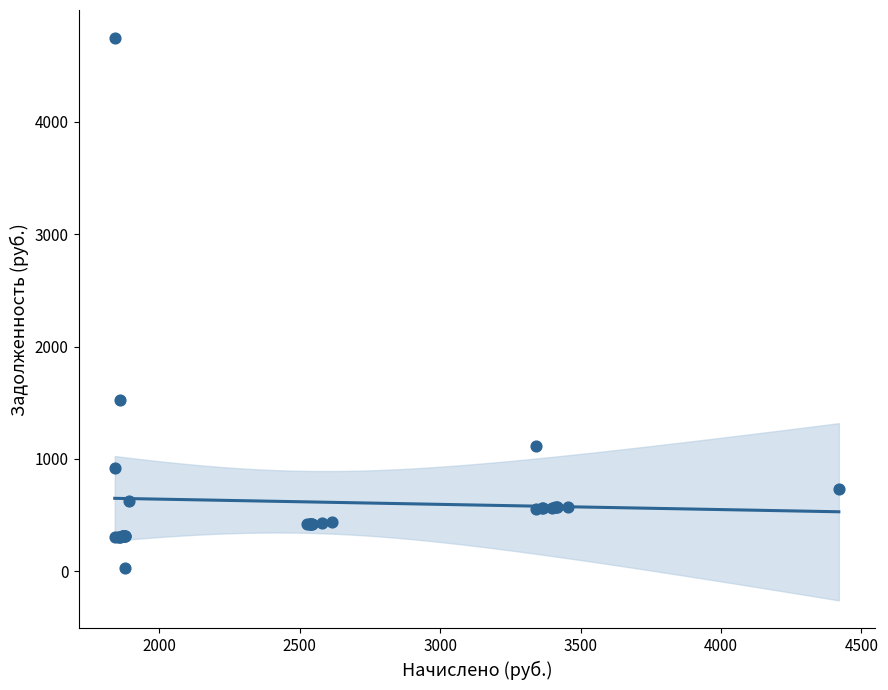

What Y value in the scatter plot is closest to 2386?

1525.7